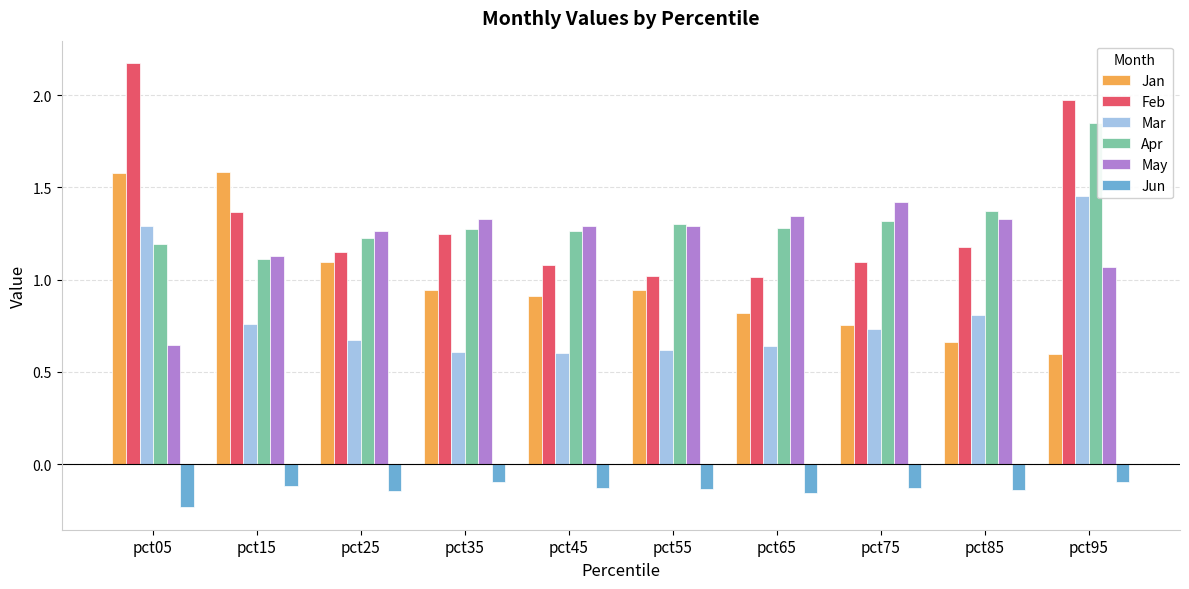

How many bars are there in each group?

6